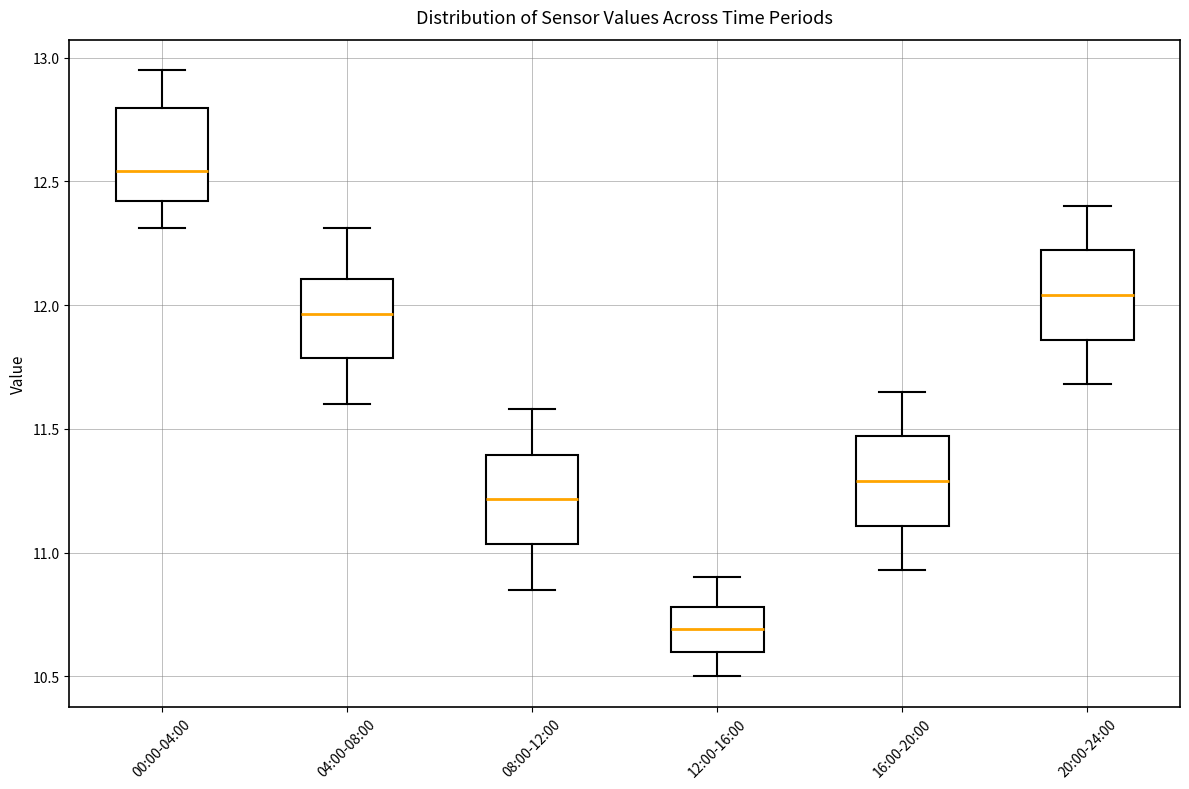

Reading left to right, read every box against the y-axis: the position of its median line, the range the box covers, and the ends of its whiskers. The values are not printed on the chart, so give them approximately, as read against the axis.

00:00-04:00: median 12.55, box 12.40 to 12.80, whiskers 12.30 to 12.95
04:00-08:00: median 11.95, box 11.80 to 12.10, whiskers 11.60 to 12.30
08:00-12:00: median 11.20, box 11.05 to 11.40, whiskers 10.85 to 11.60
12:00-16:00: median 10.70, box 10.60 to 10.80, whiskers 10.50 to 10.90
16:00-20:00: median 11.30, box 11.10 to 11.45, whiskers 10.95 to 11.65
20:00-24:00: median 12.05, box 11.85 to 12.20, whiskers 11.70 to 12.40